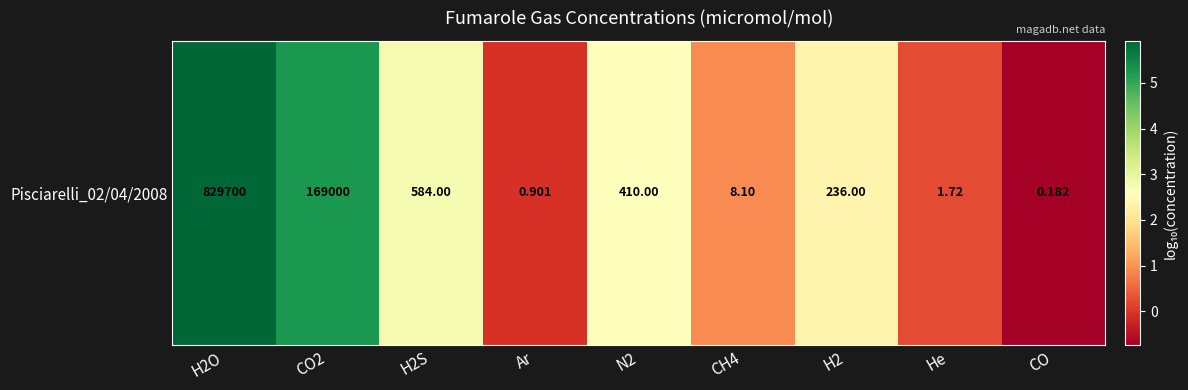

What is the smallest value displayed?

-0.7